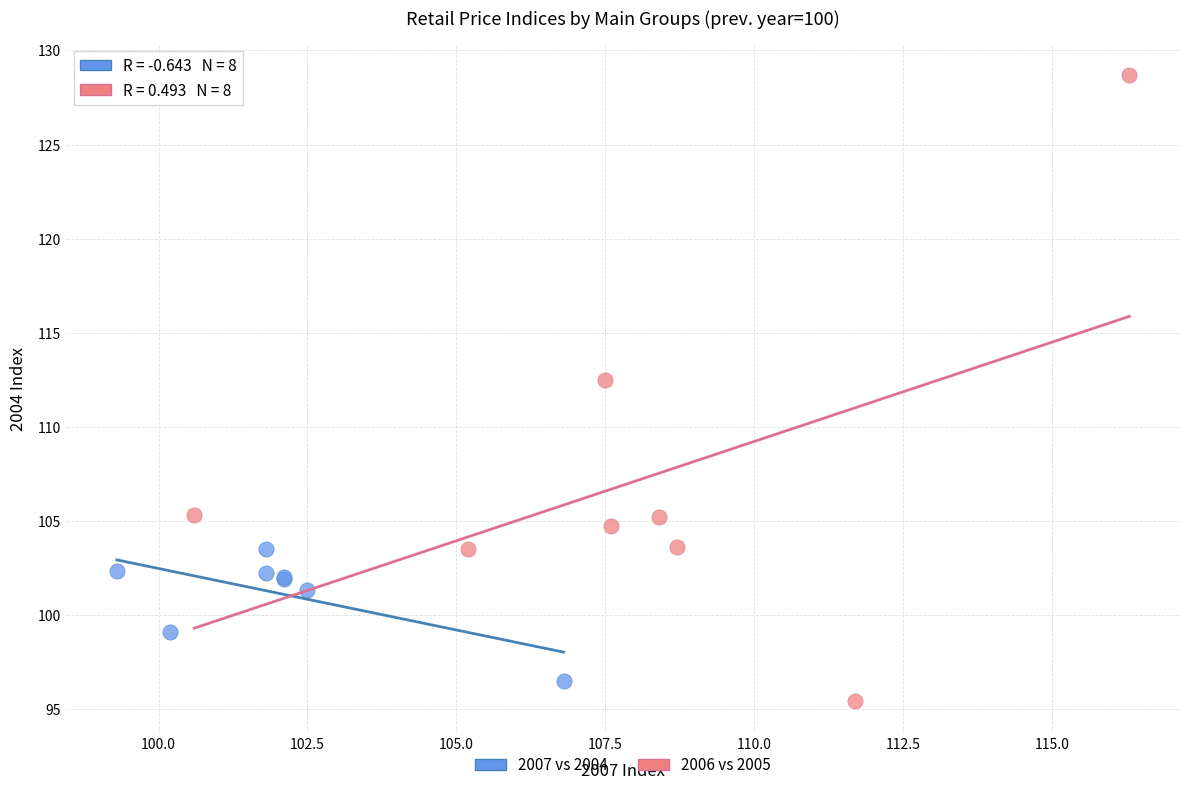

Which series contains the lowest Y value?

2006 vs 2005